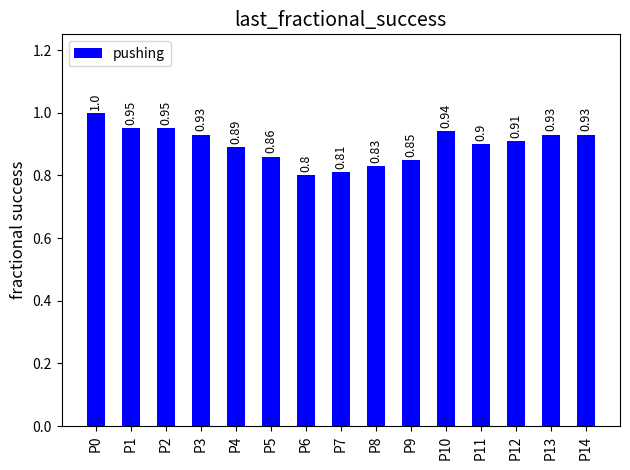

How many distinct data groups are displayed?

1